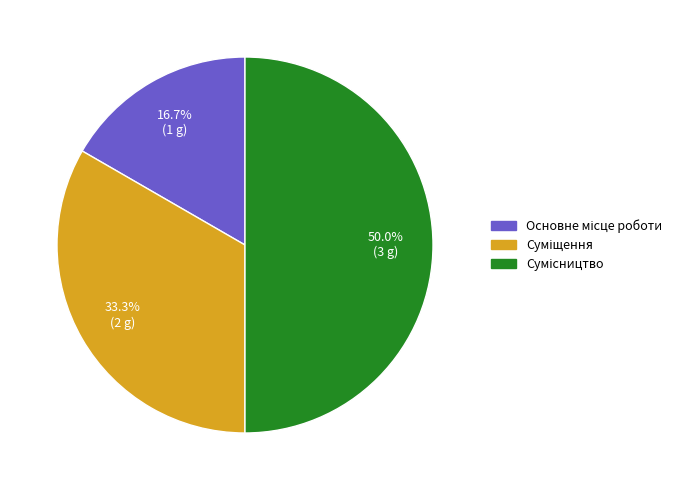

Which slice is the largest?

Сумісництво